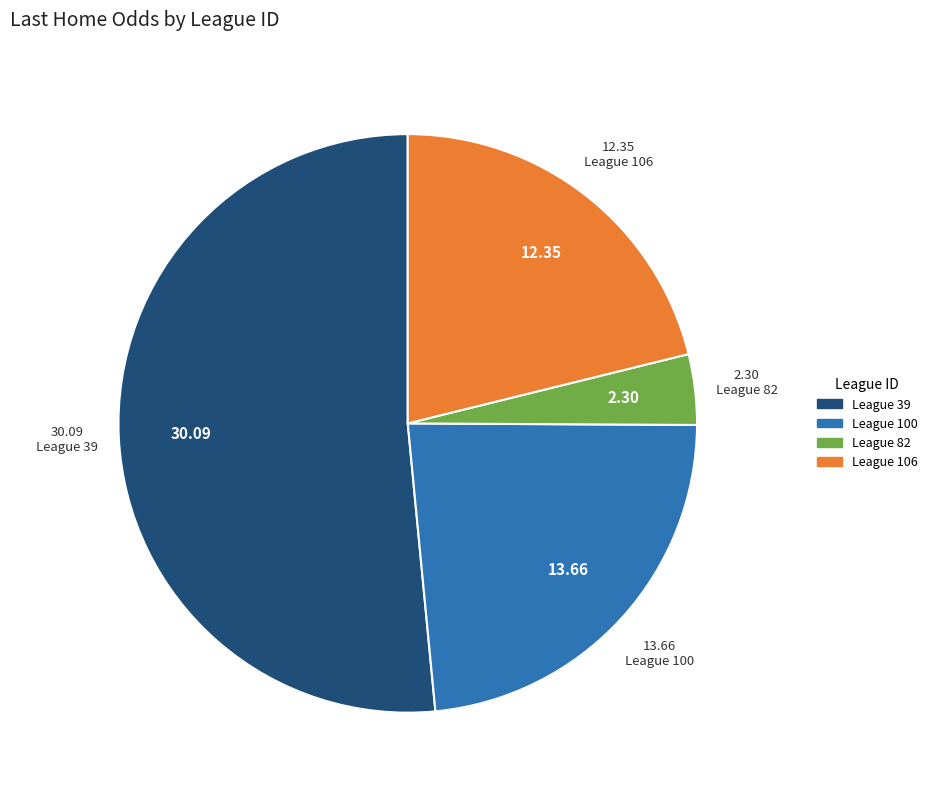

Does any single category account for the majority?

Yes